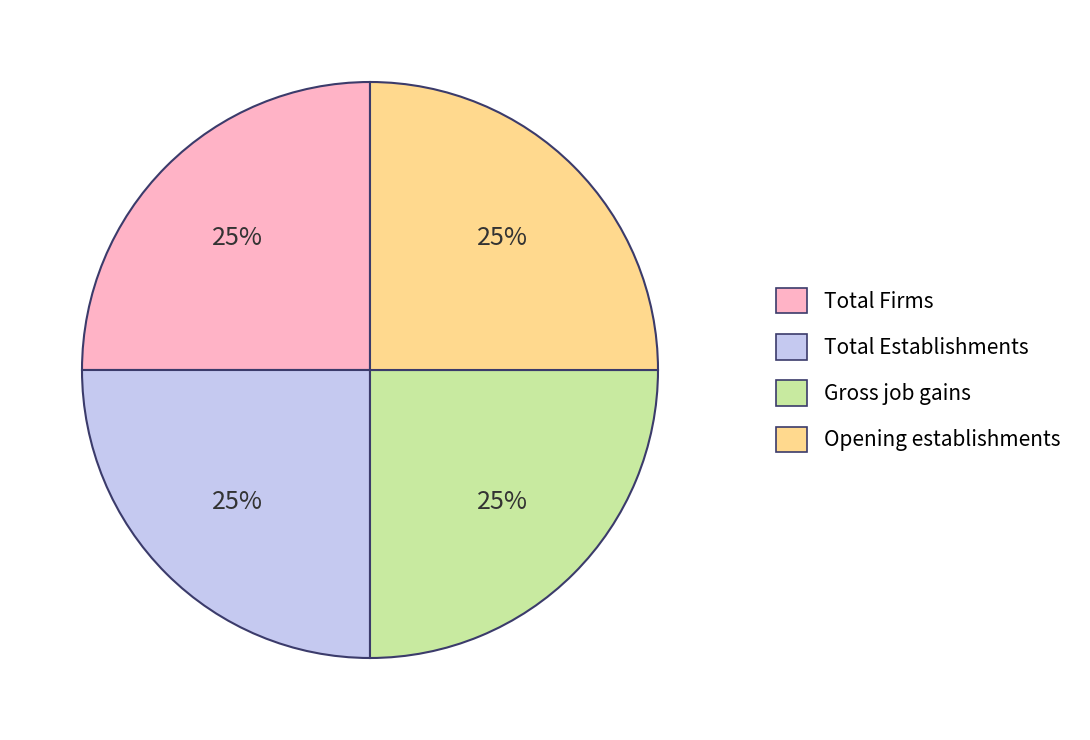

How many segments does this pie chart have?

4